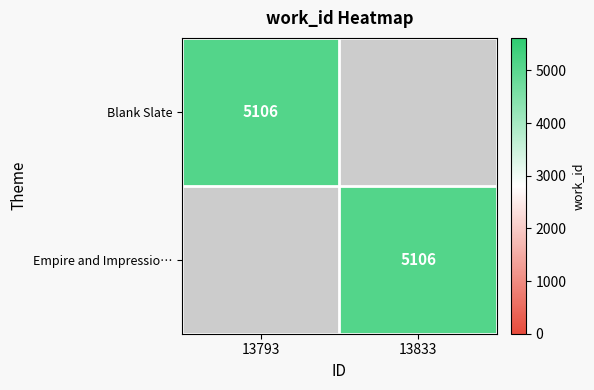

What is the greatest value displayed?

5106